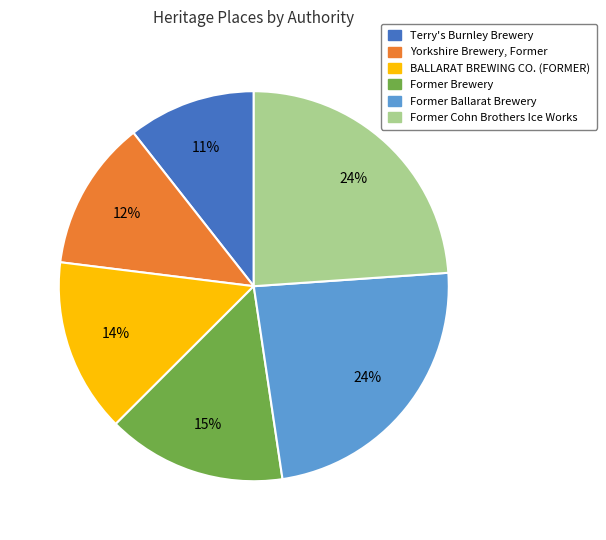

Does Former Brewery represent more than half of the total?

No